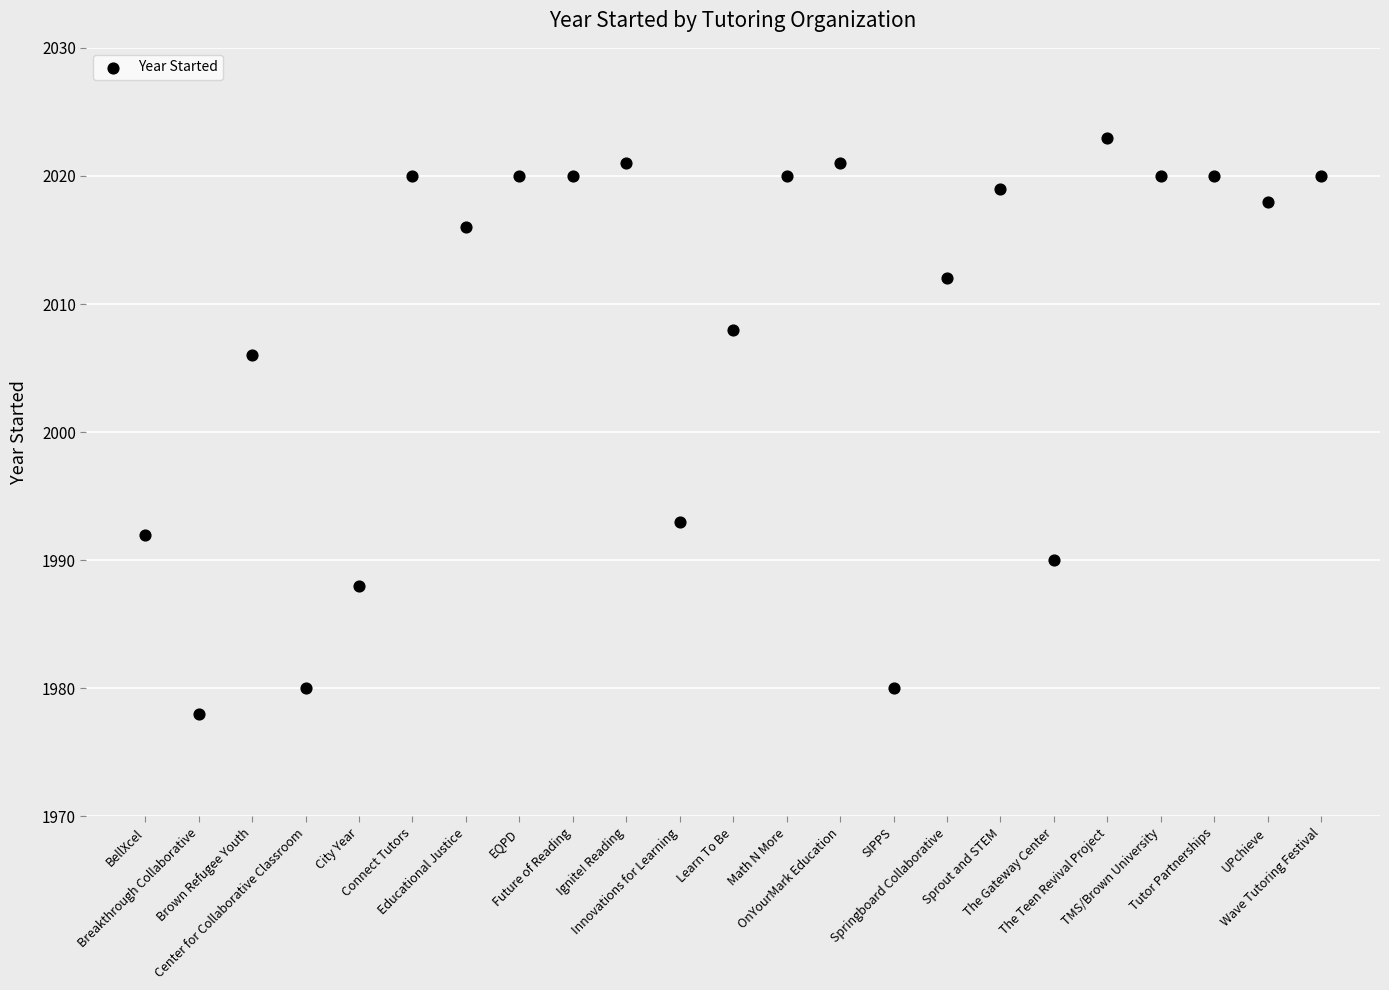

What Y value in the scatter plot is closest to 2000?

2006